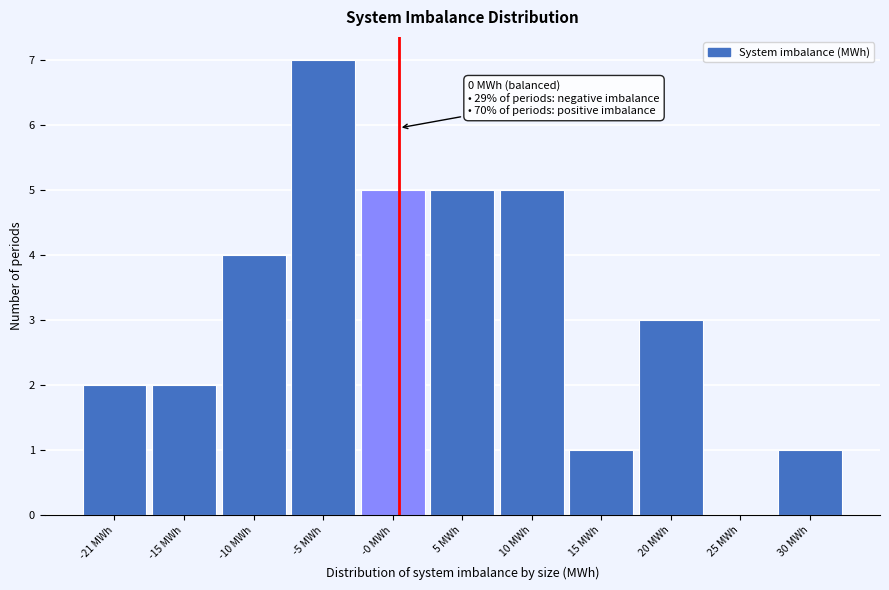

Which range on the x-axis has the tallest bar?

-8 to -3